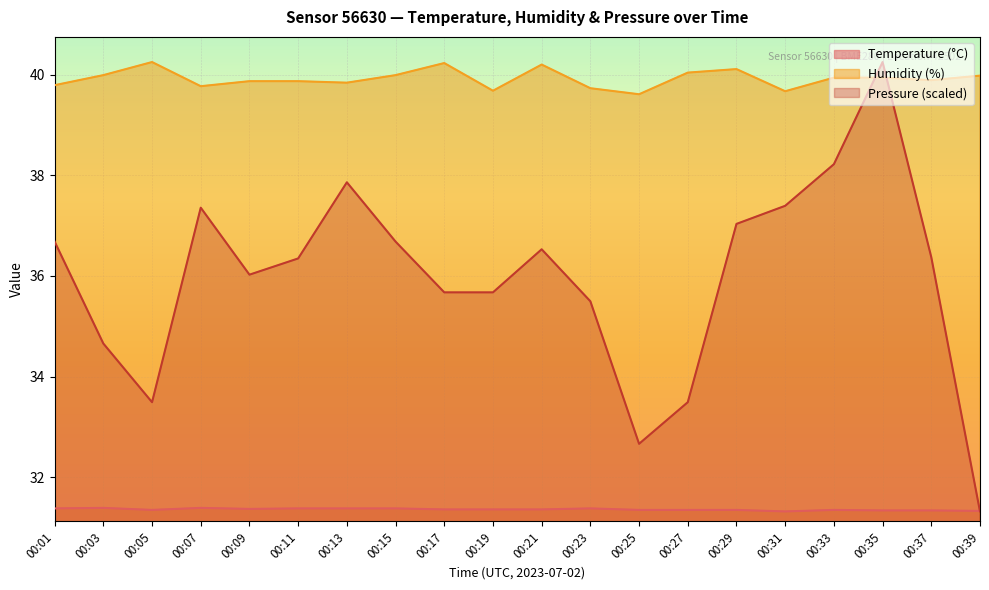

List the series in order of their peak value, lowest first.

Temperature (°C), Humidity (%)